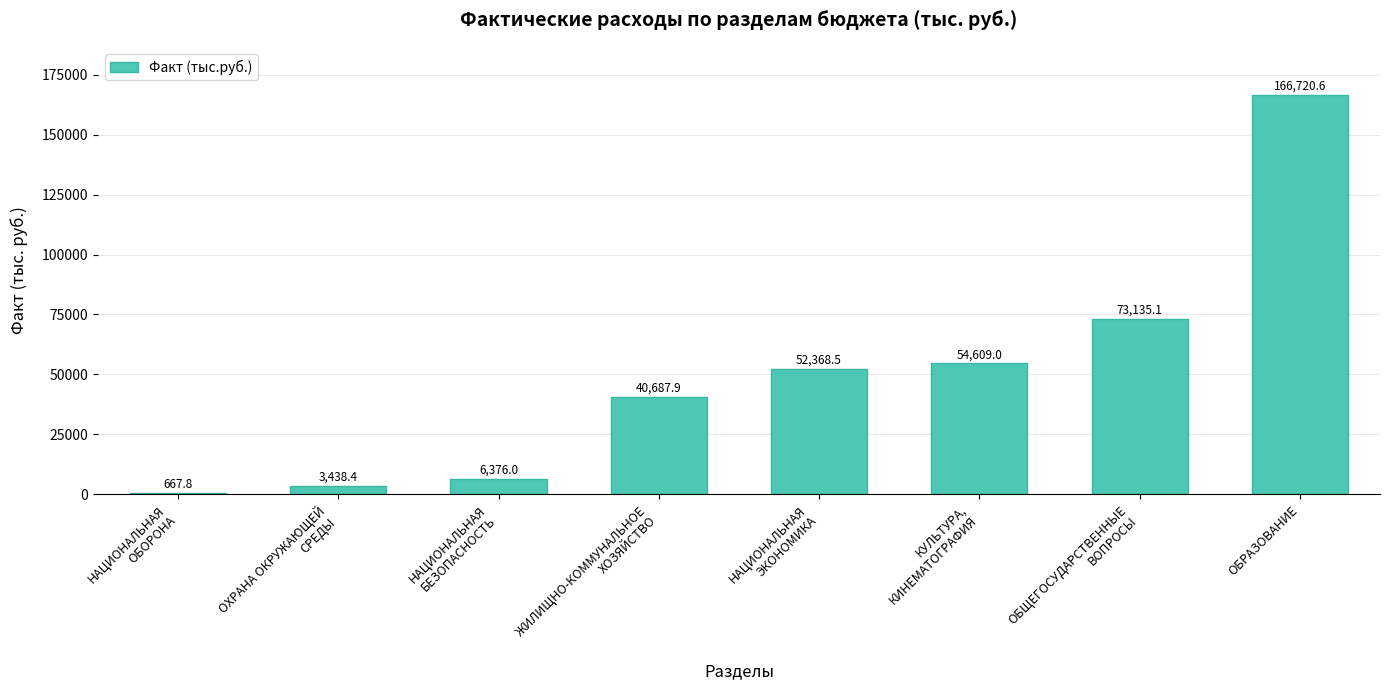

The value at НАЦИОНАЛЬНАЯ
ЭКОНОМИКА is 74684.1. True or false?

False